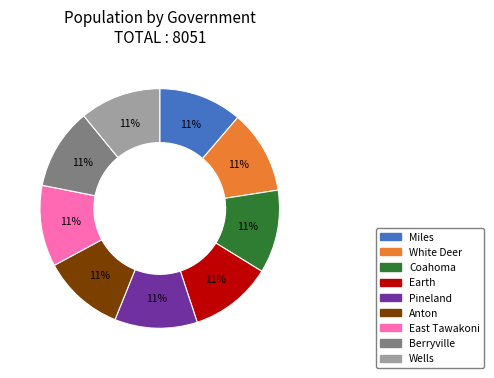

Combined, do Pineland and Berryville account for over 50%?

No